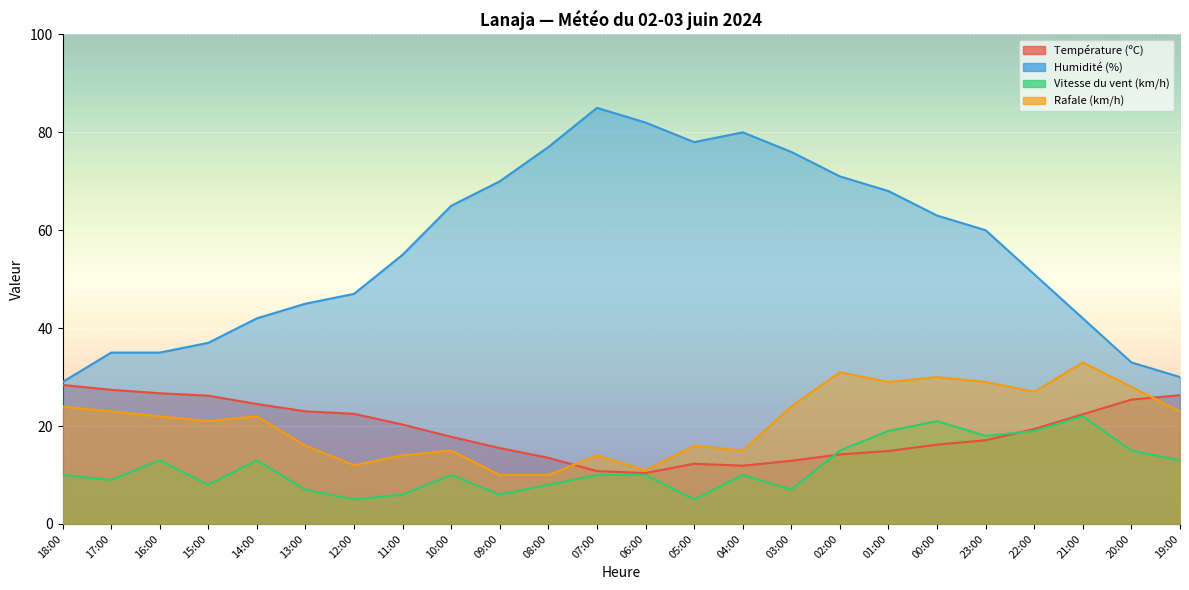

The value of Rafale (km/h) at 00:00 is 30.0. True or false?

True